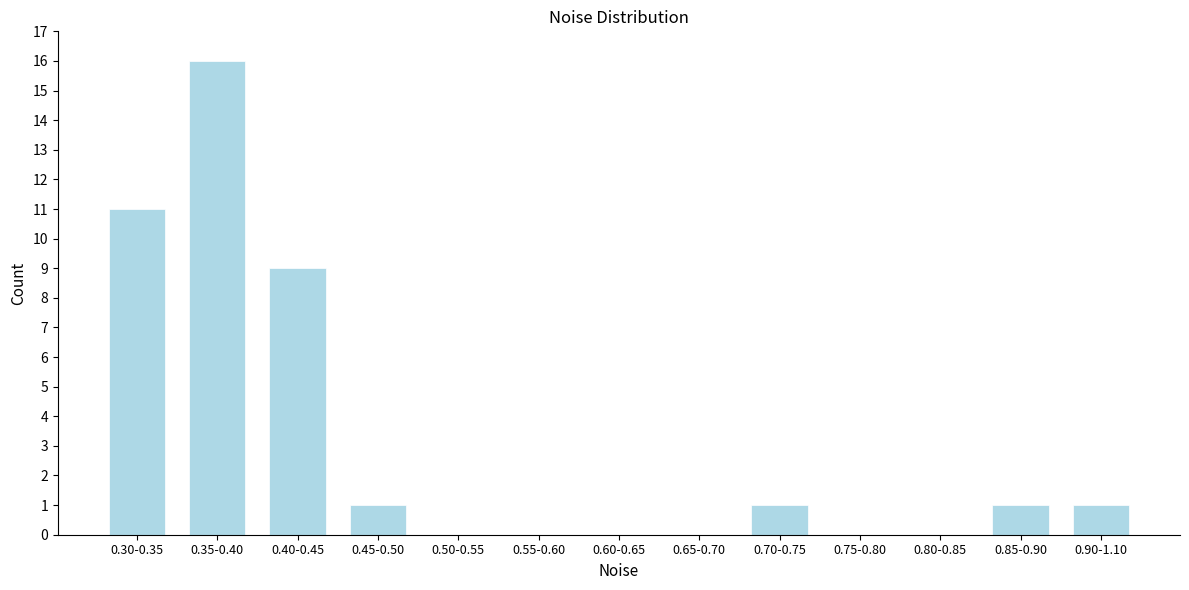

Reading left to right, transcribe all the data shown in this chart.

0.30-0.35=11	0.35-0.40=16	0.40-0.45=9	0.45-0.50=1	0.50-0.55=0	0.55-0.60=0	0.60-0.65=0	0.65-0.70=0	0.70-0.75=1	0.75-0.80=0	0.80-0.85=0	0.85-0.90=1	0.90-1.10=1